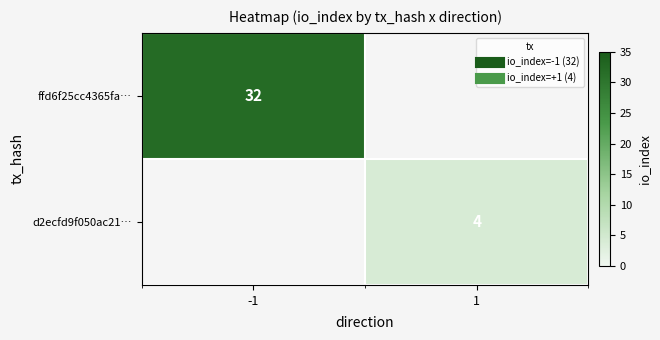

What is the maximum value shown in the chart?

32.0